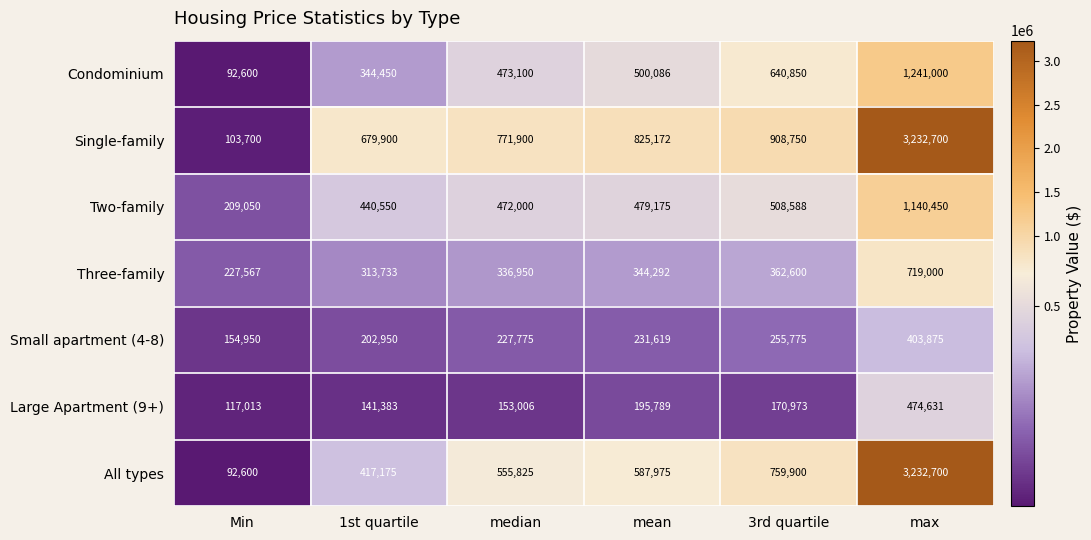

How many categories are shown in the chart?

6